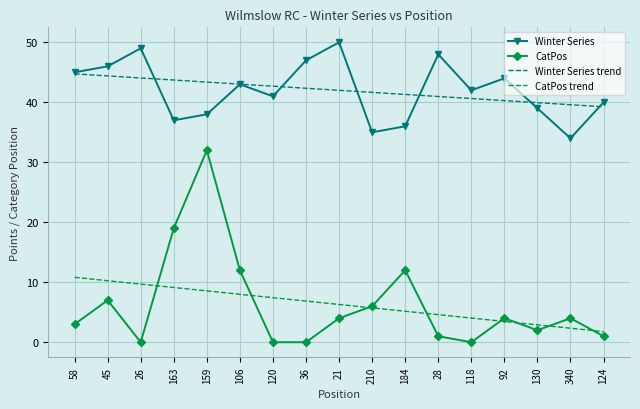

True or false: Winter Series and CatPos intersect in this chart.

False